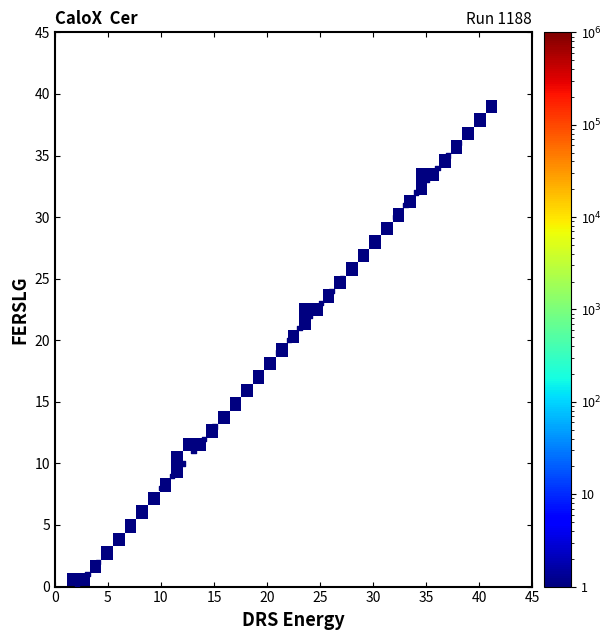

What is the range of Y values (max minus min)?

39